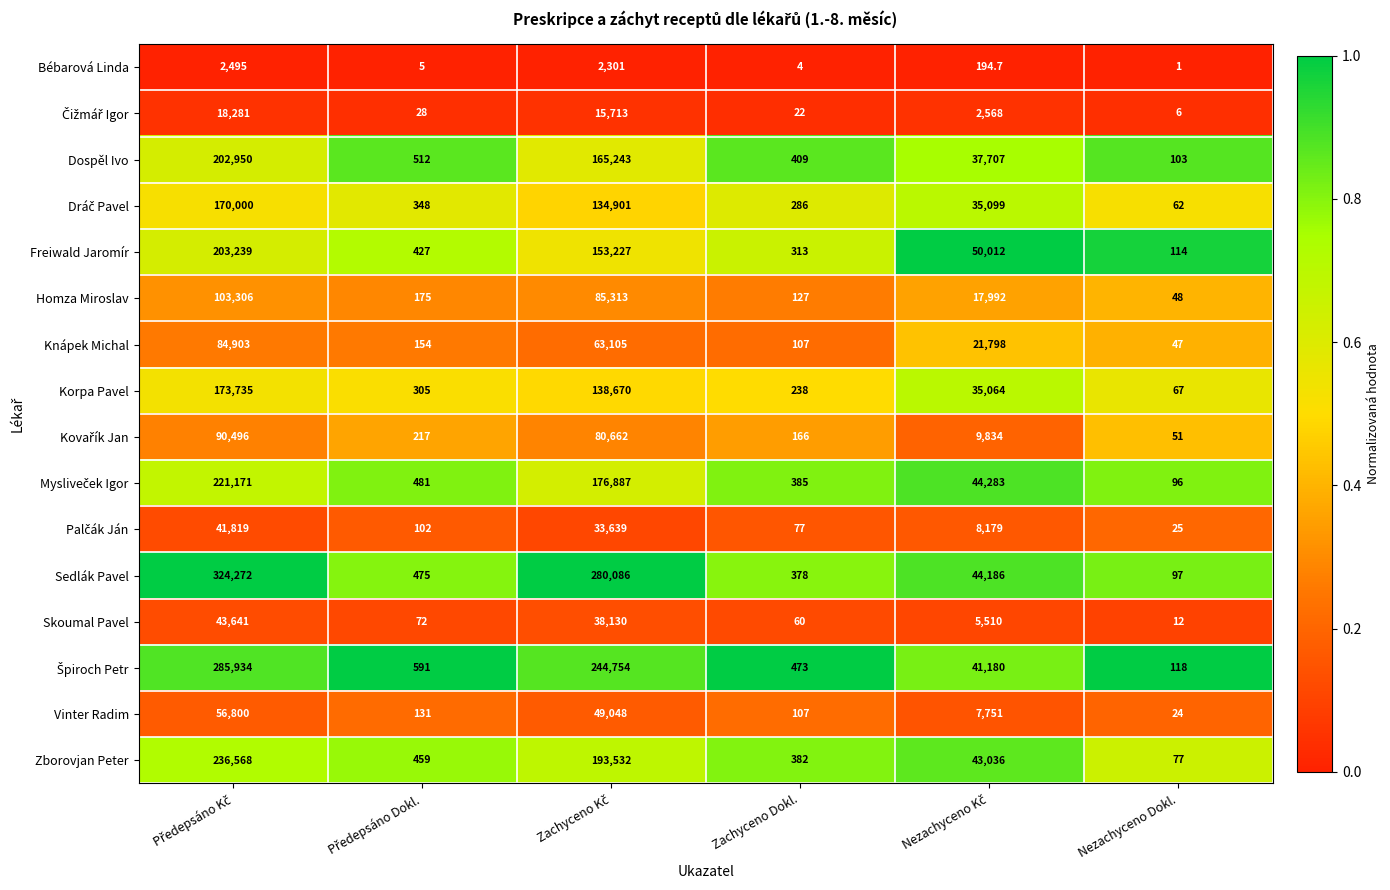

Which series has the largest total across all categories?

Sedlák Pavel